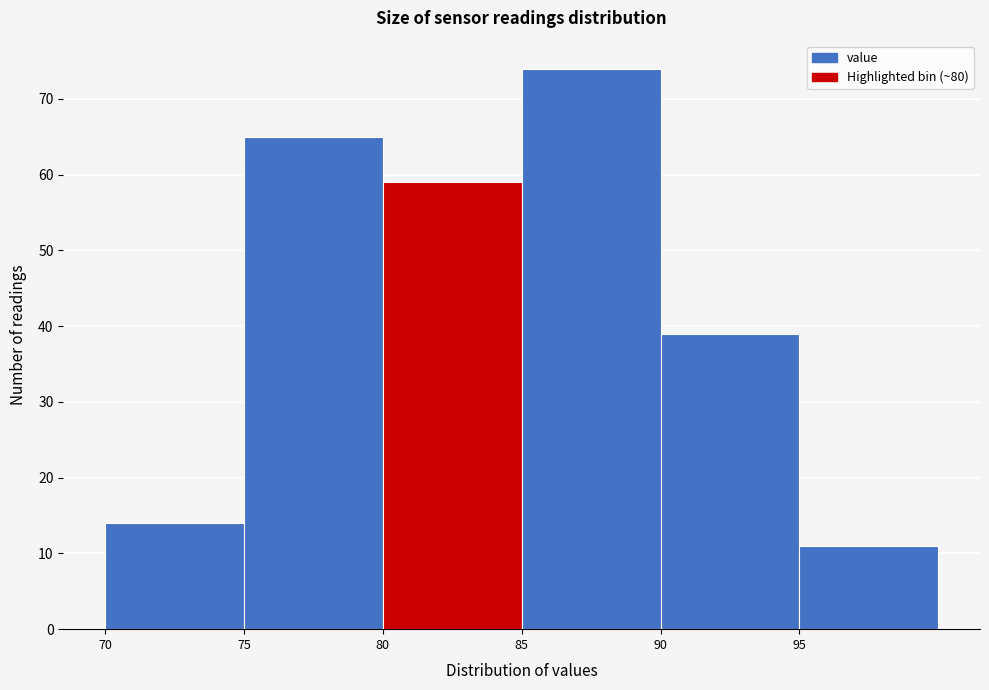

Over which range of the x-axis is the bar tallest?

85 to 90